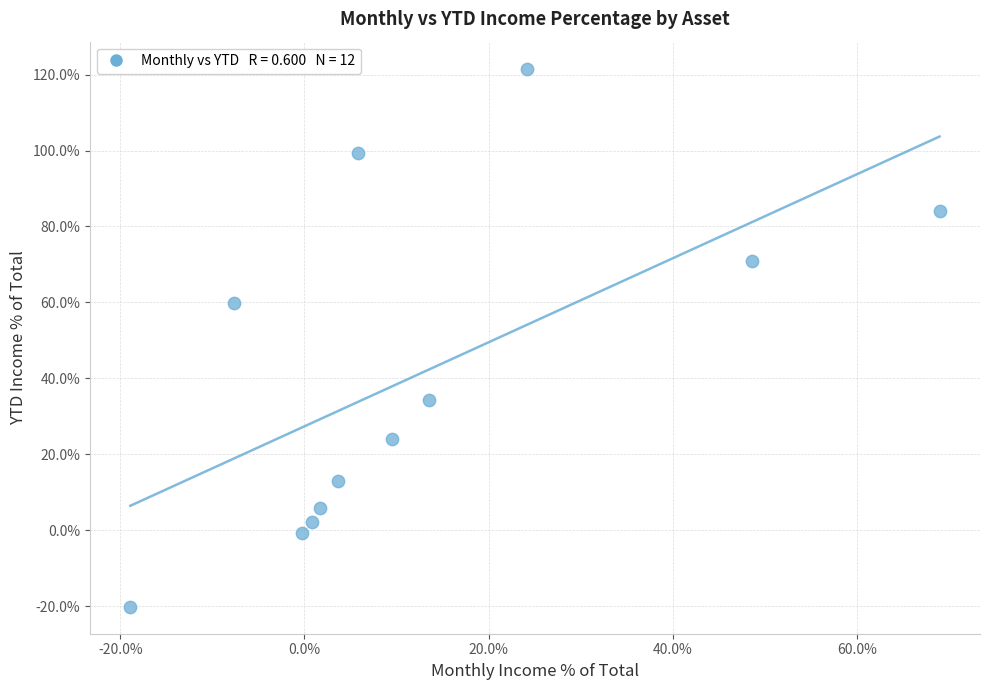

What is the average X value?

12.5